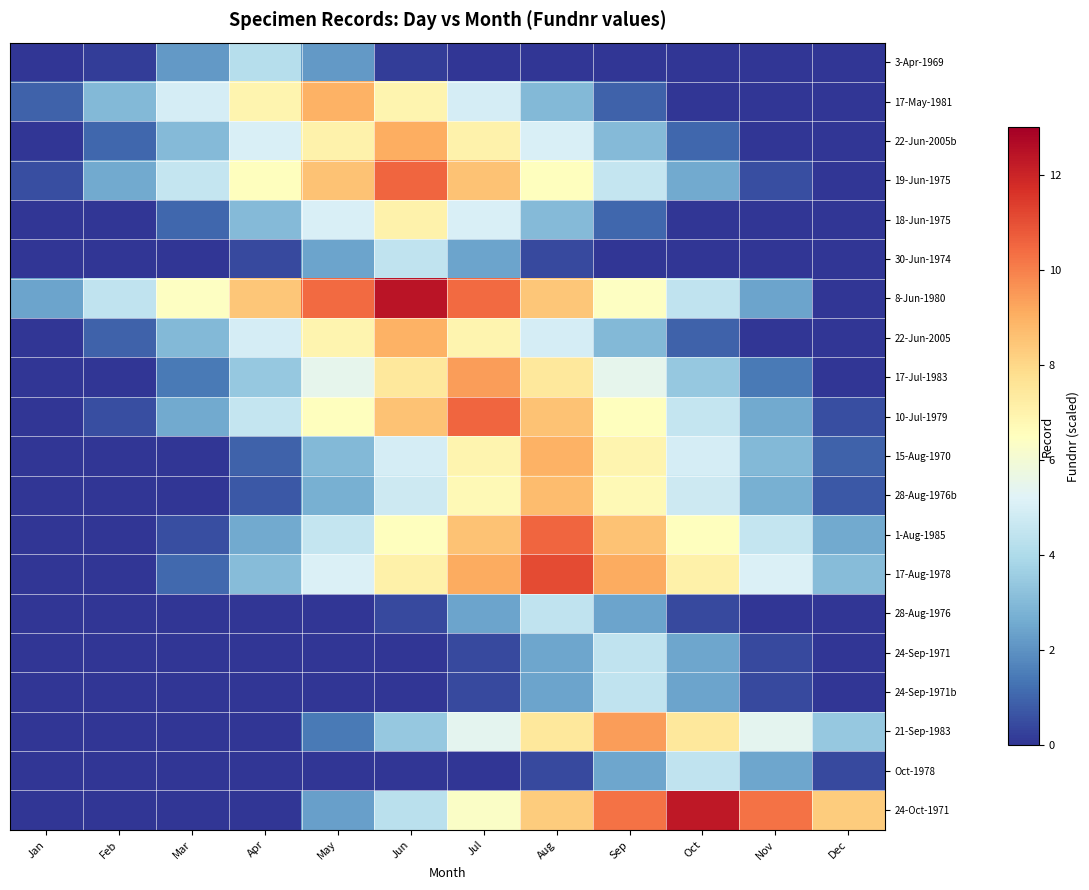

Which series has the widest spread of values?

8-Jun-1980